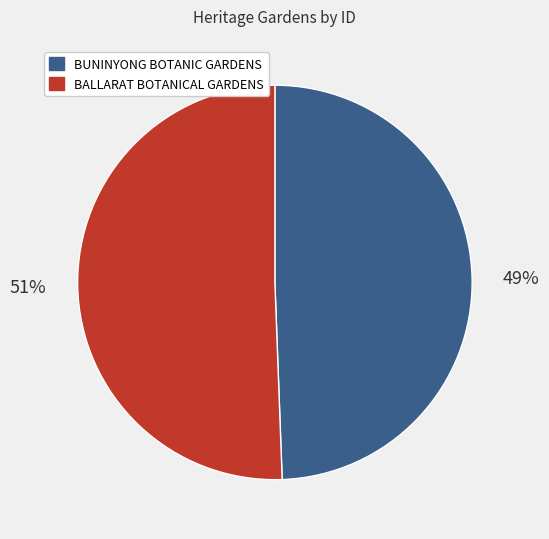

Which category accounts for the majority?

BALLARAT BOTANICAL GARDENS